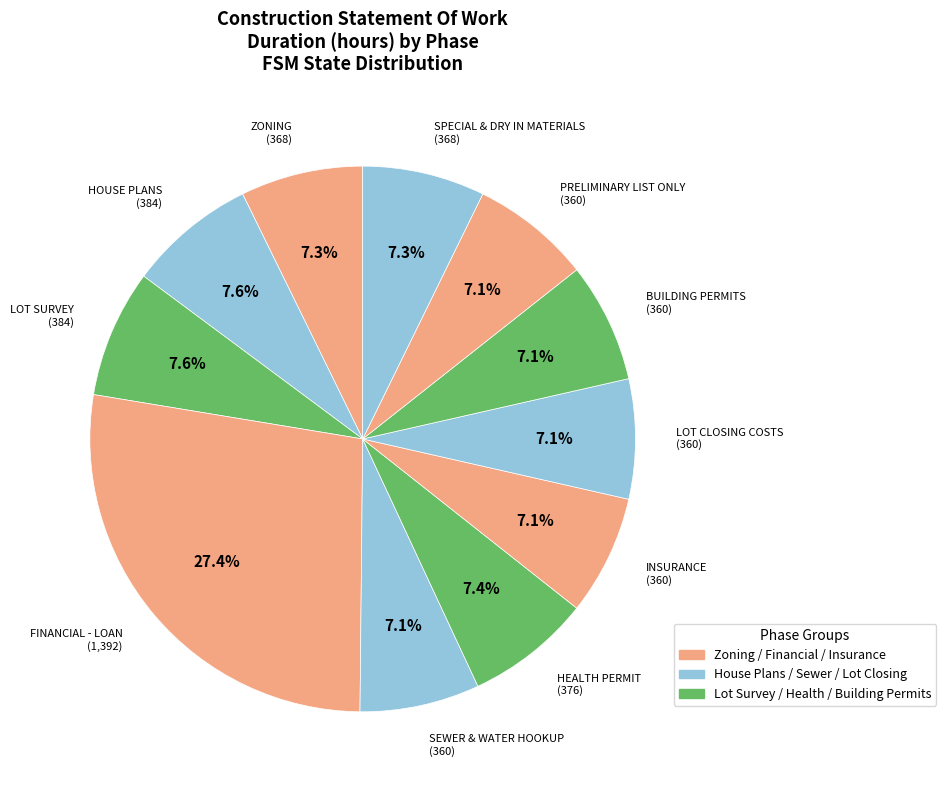

Does FINANCIAL - LOAN represent more than half of the total?

No